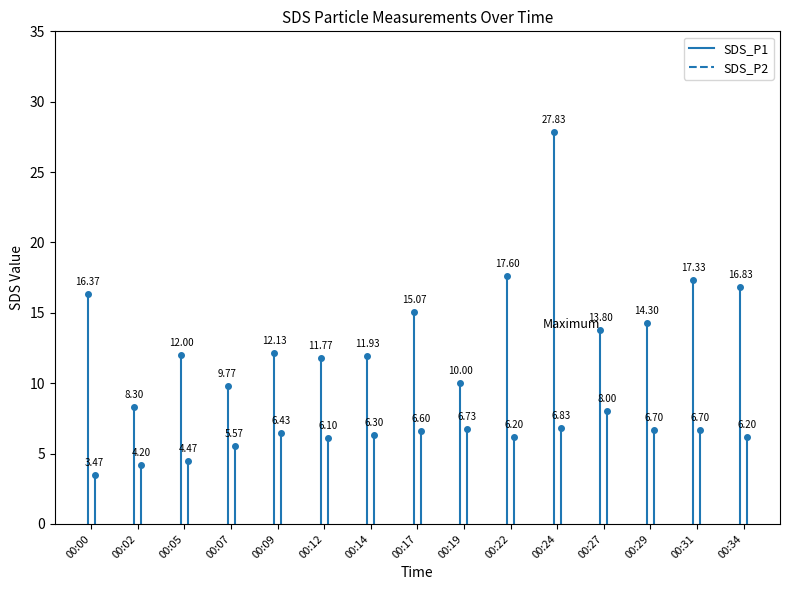

The SDS_P2 series shows 11.4 at 00:27. True or false?

False